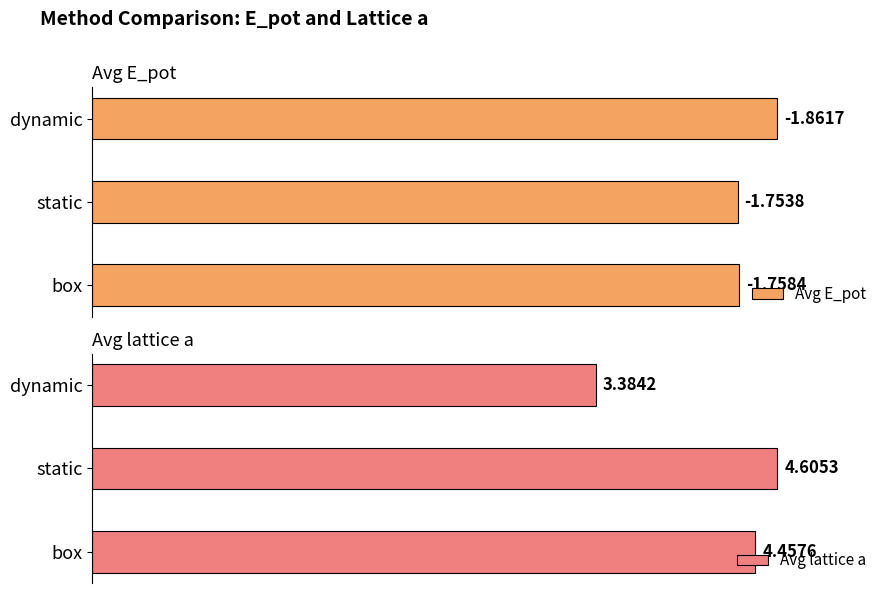

How many groups of bars are there?

3